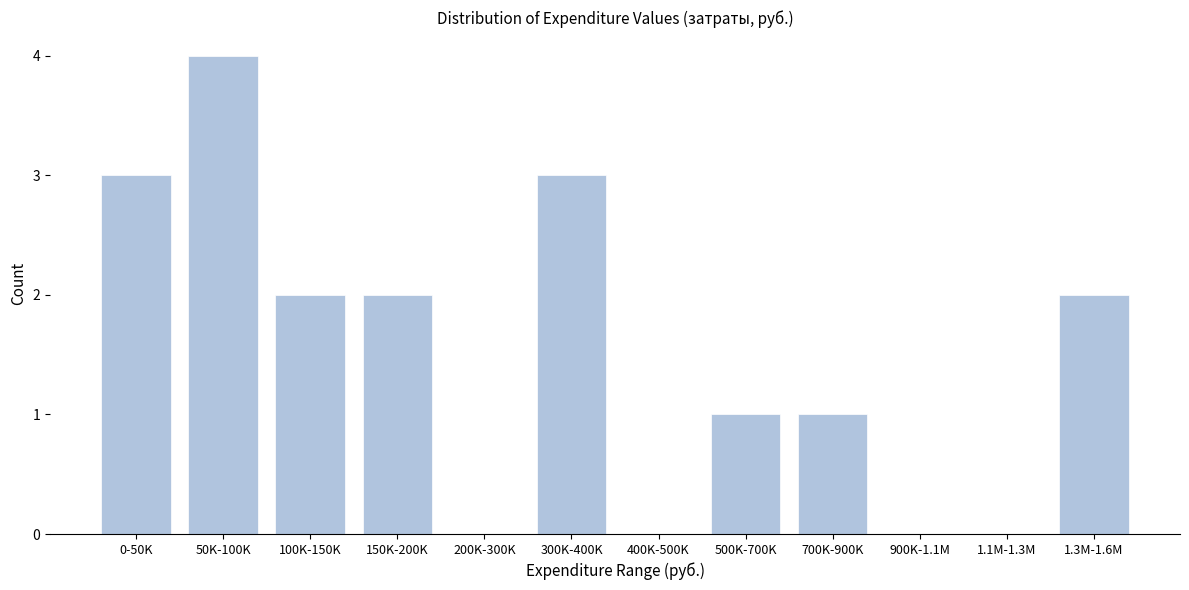

True or false: the data shows 1 at 700K-900K.

True